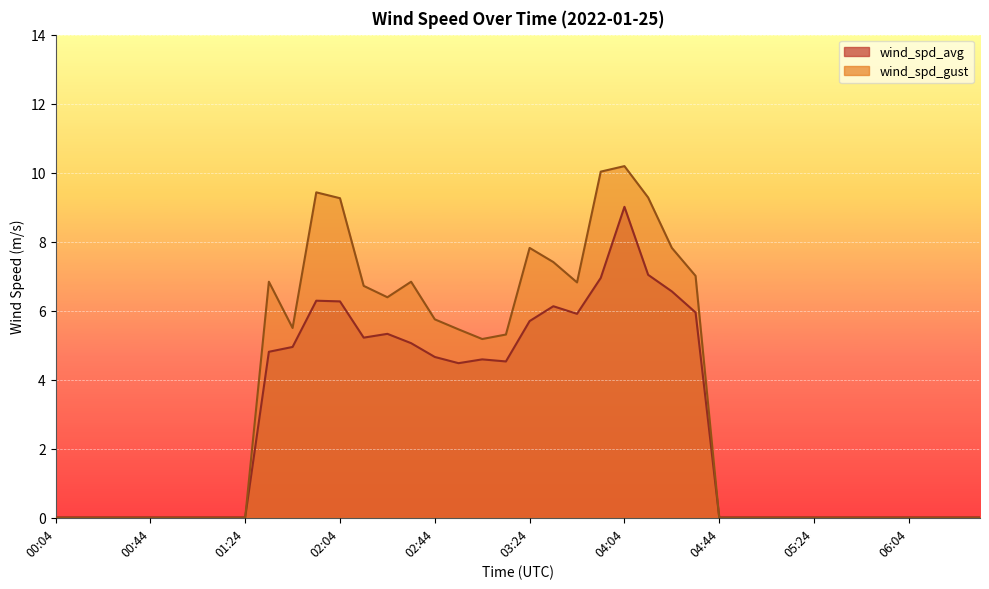

Rank the series by their maximum value, from highest to lowest.

wind_spd_gust, wind_spd_avg